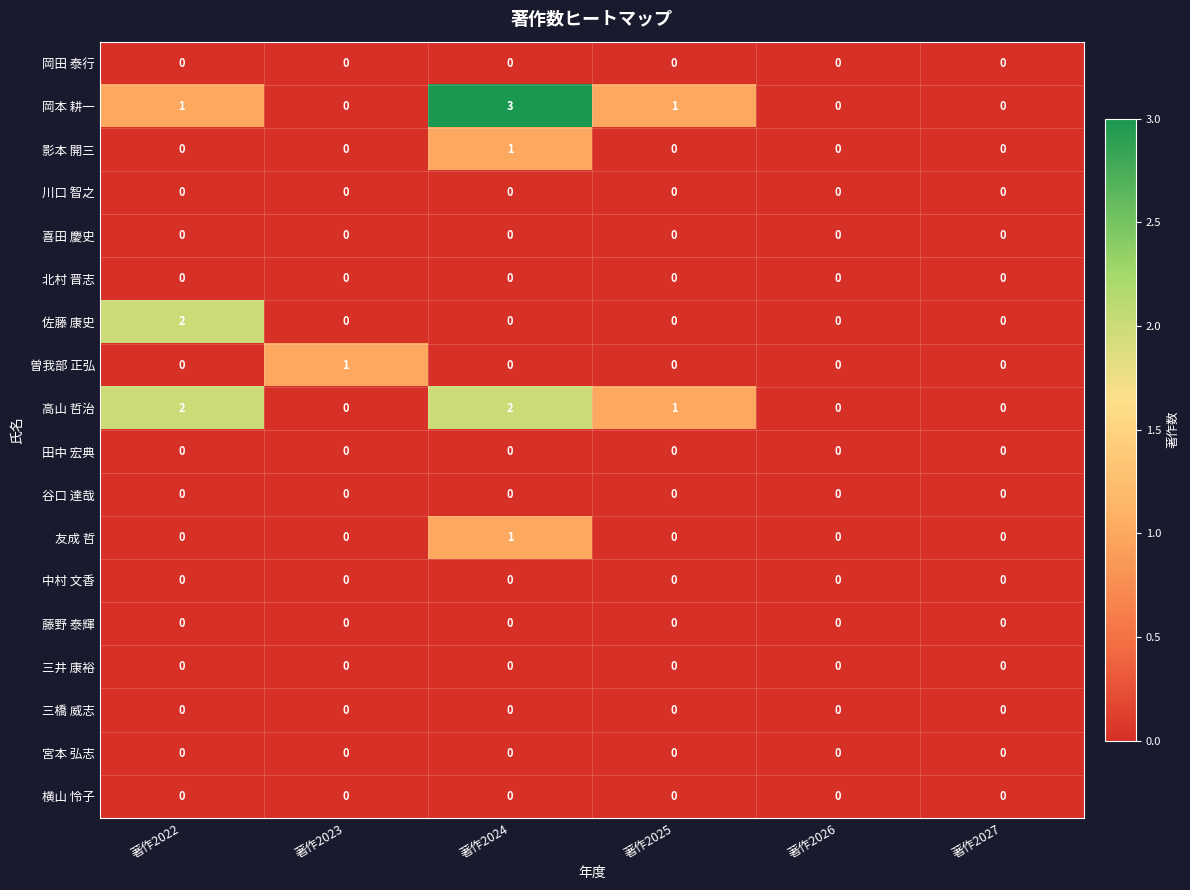

At which category is the sum across all series the highest?

著作2024